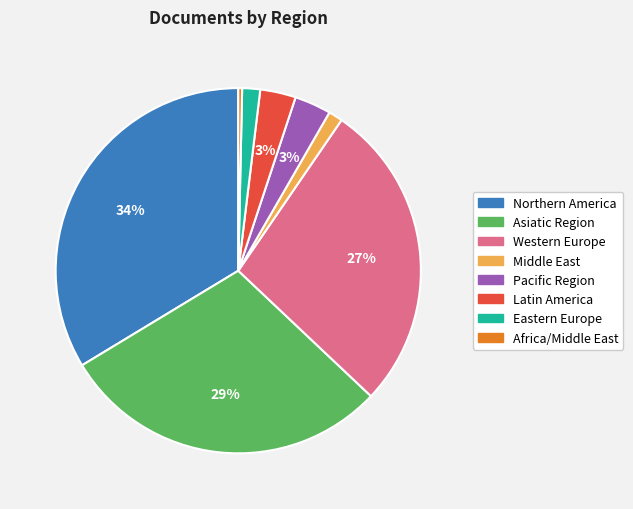

To the nearest percent, what is the average slice percentage?

12%